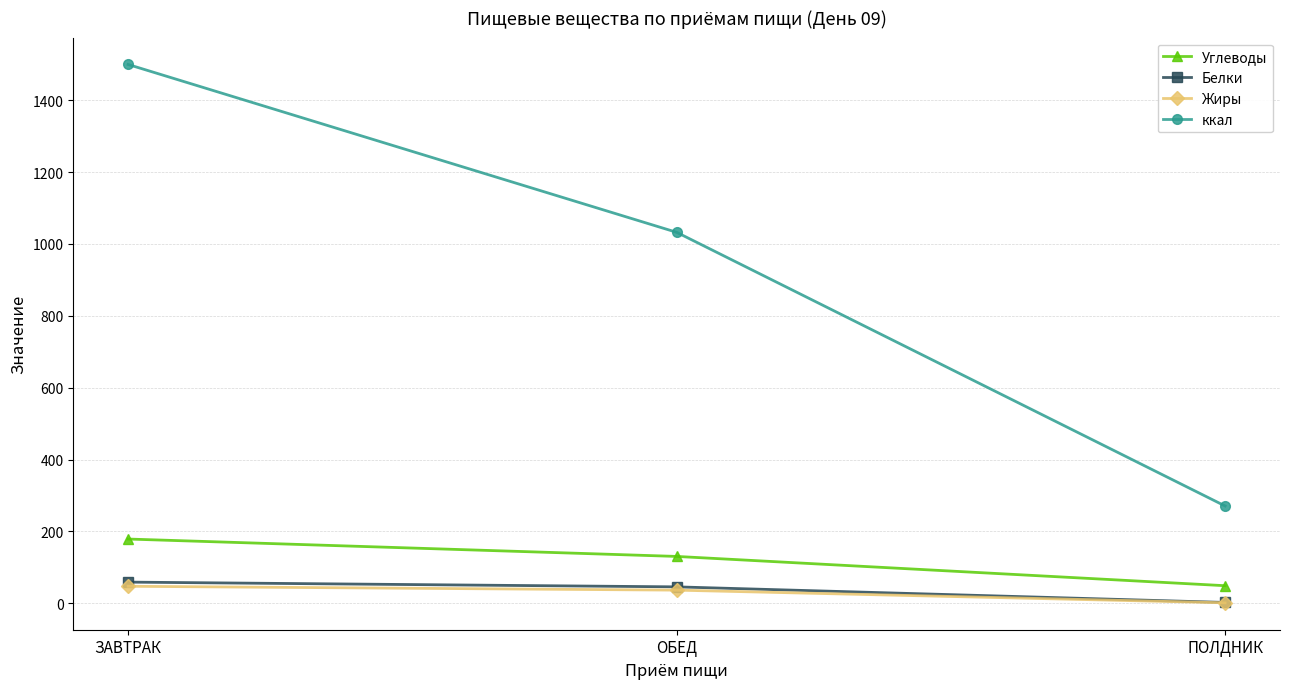

Which series has the largest total across all categories?

ккал